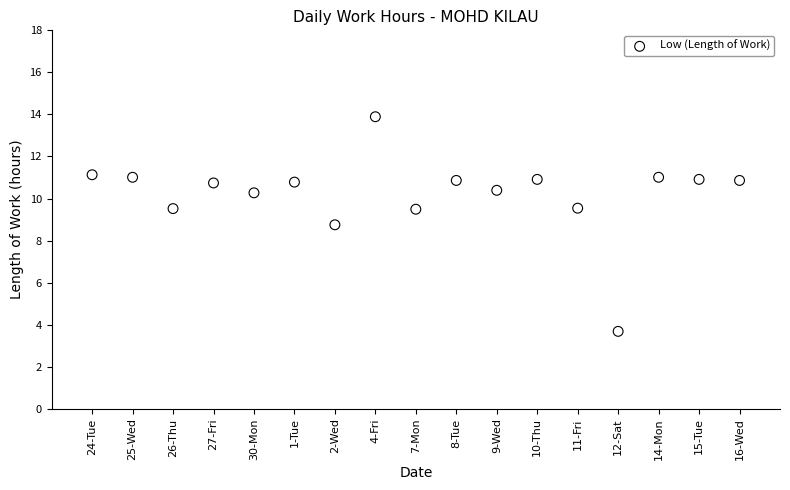

What is the range of Y values (max minus min)?

10.2